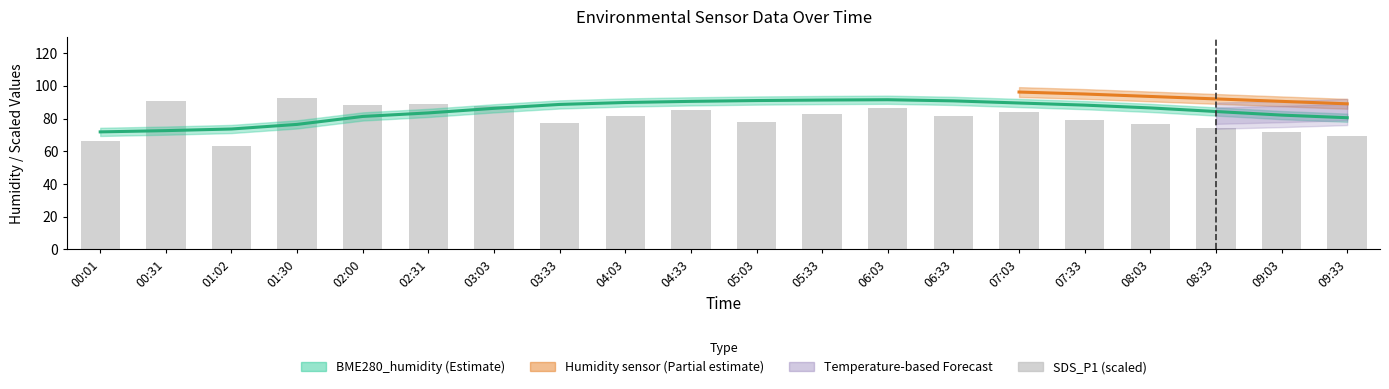

True or false: the data shows 127.2 at 05:03.

False